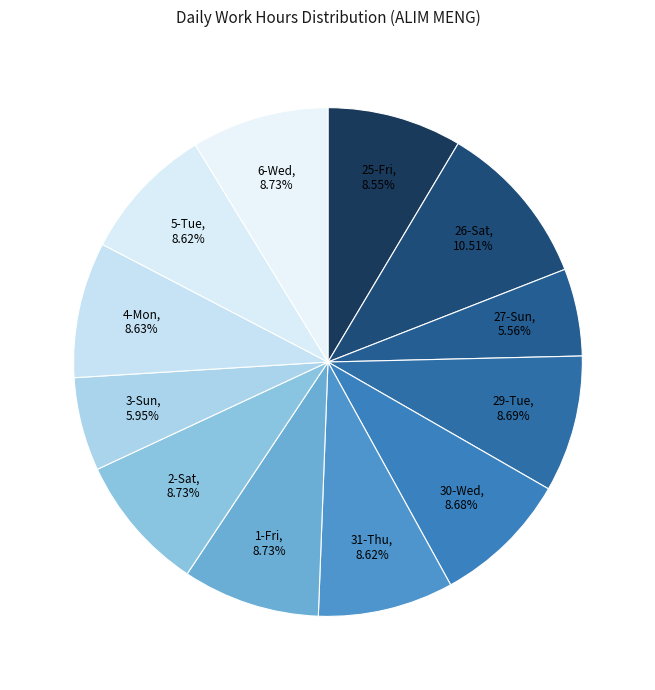

How many segments does this pie chart have?

12